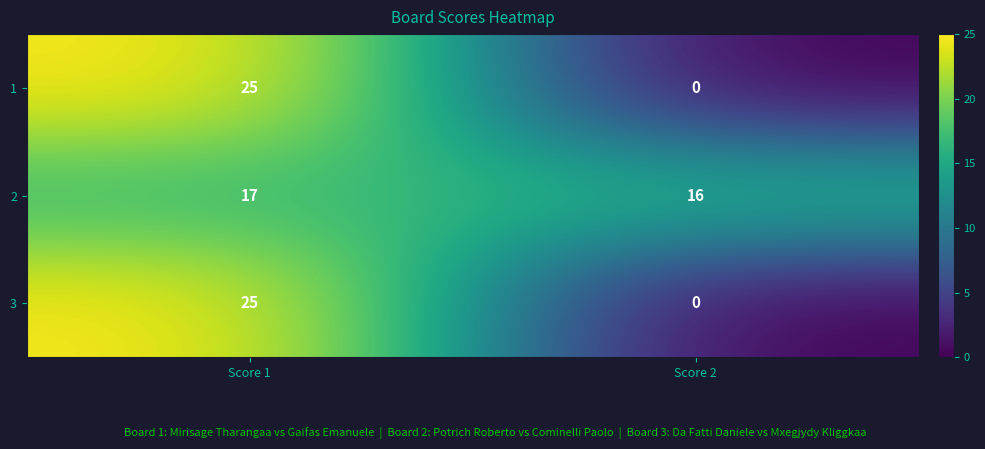

Which series has the largest total across all categories?

2